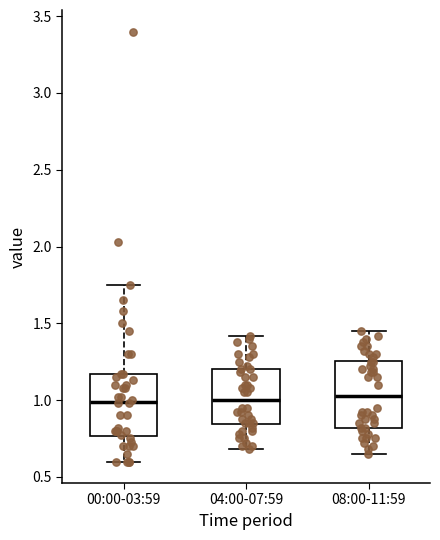

Reading left to right, read every box against the y-axis: the position of its median line, the range the box covers, and the ends of its whiskers. The values are not printed on the chart, so give them approximately, as read against the axis.

00:00-03:59: median 1.00, box 0.75 to 1.15, whiskers 0.60 to 1.75
04:00-07:59: median 1.00, box 0.85 to 1.20, whiskers 0.70 to 1.40
08:00-11:59: median 1.05, box 0.80 to 1.25, whiskers 0.65 to 1.45